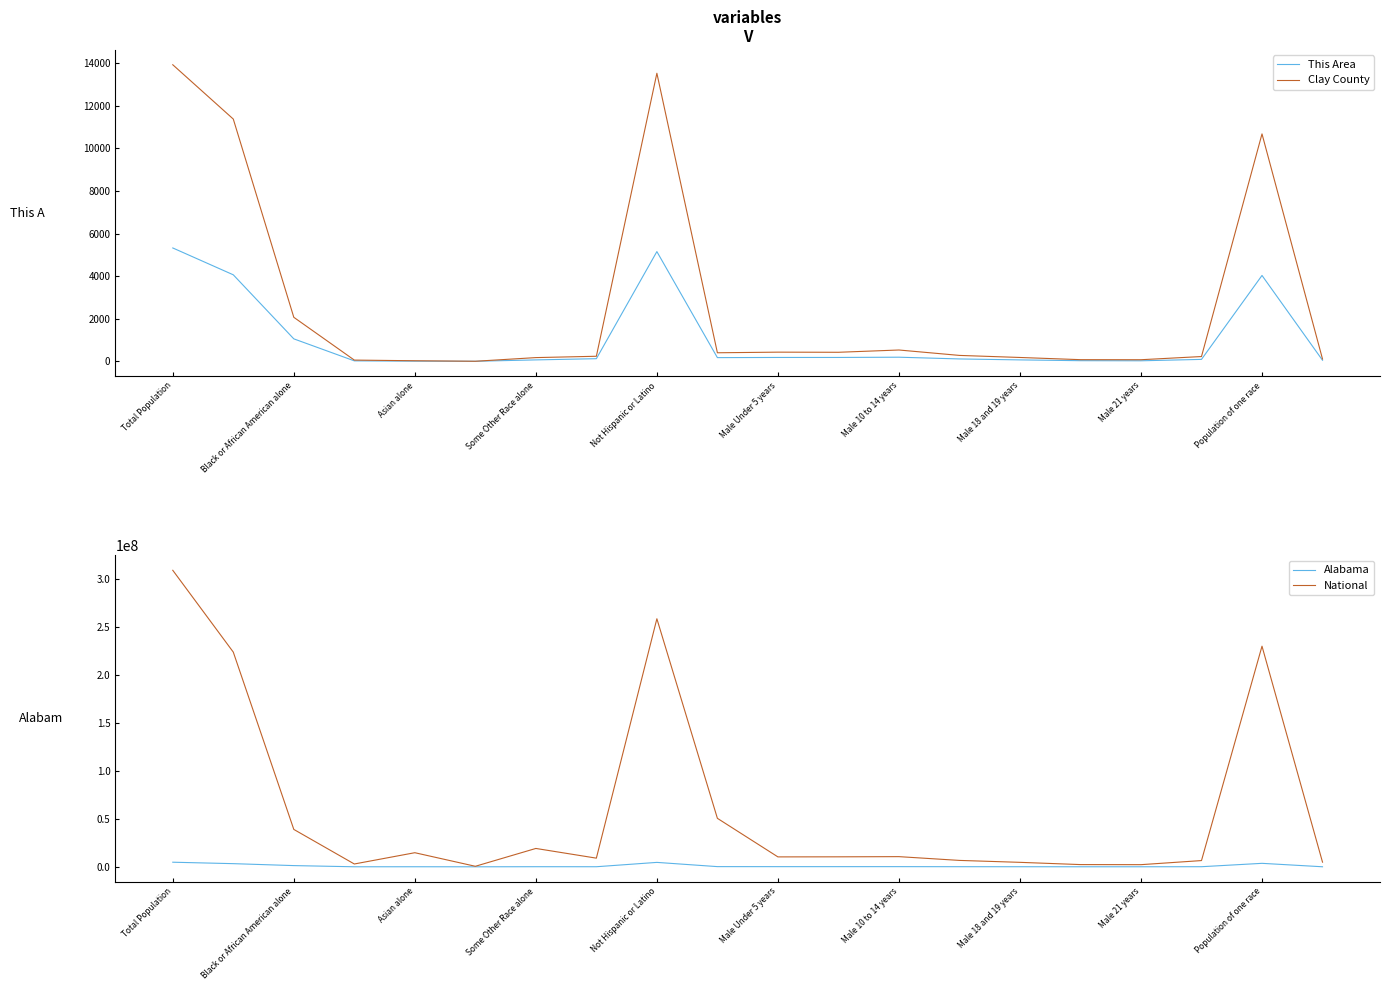

What is the highest value of the This Area series?

5324